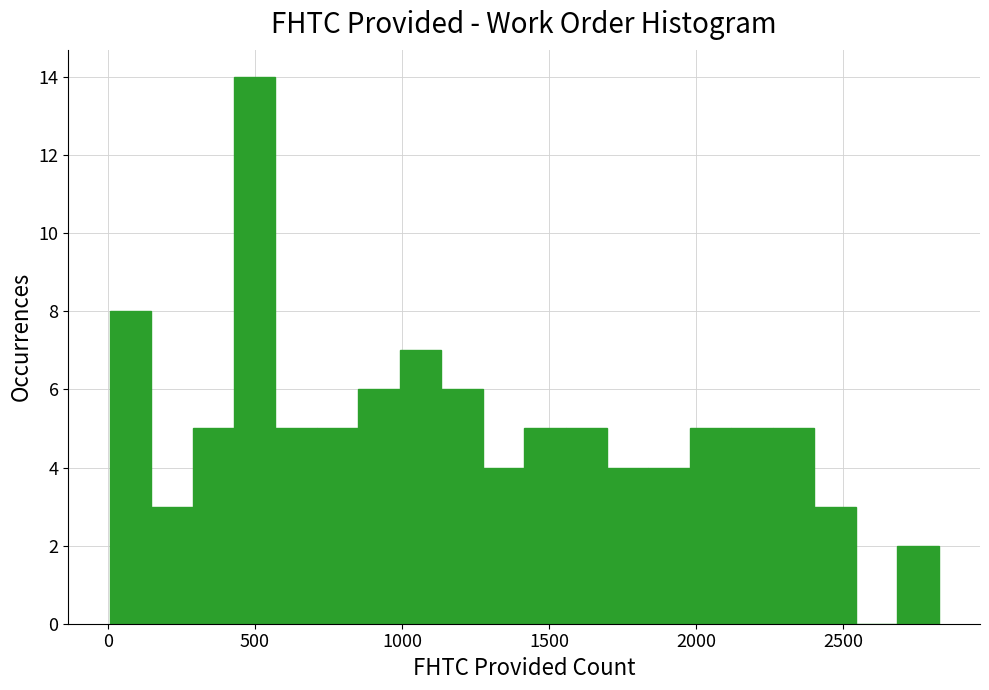

Read against the x-axis, roughly where is the centre of the tallest bar?

500